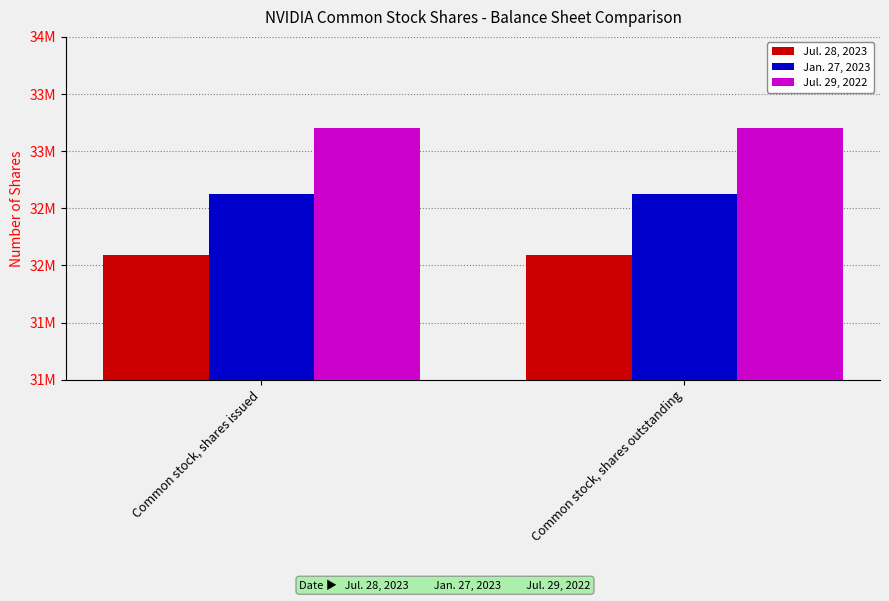

Reading right to left, list all the values displayed in this chart.

Jul. 28, 2023: 32087000	32087000
Jan. 27, 2023: 32626000	32626000
Jul. 29, 2022: 33202000	33202000